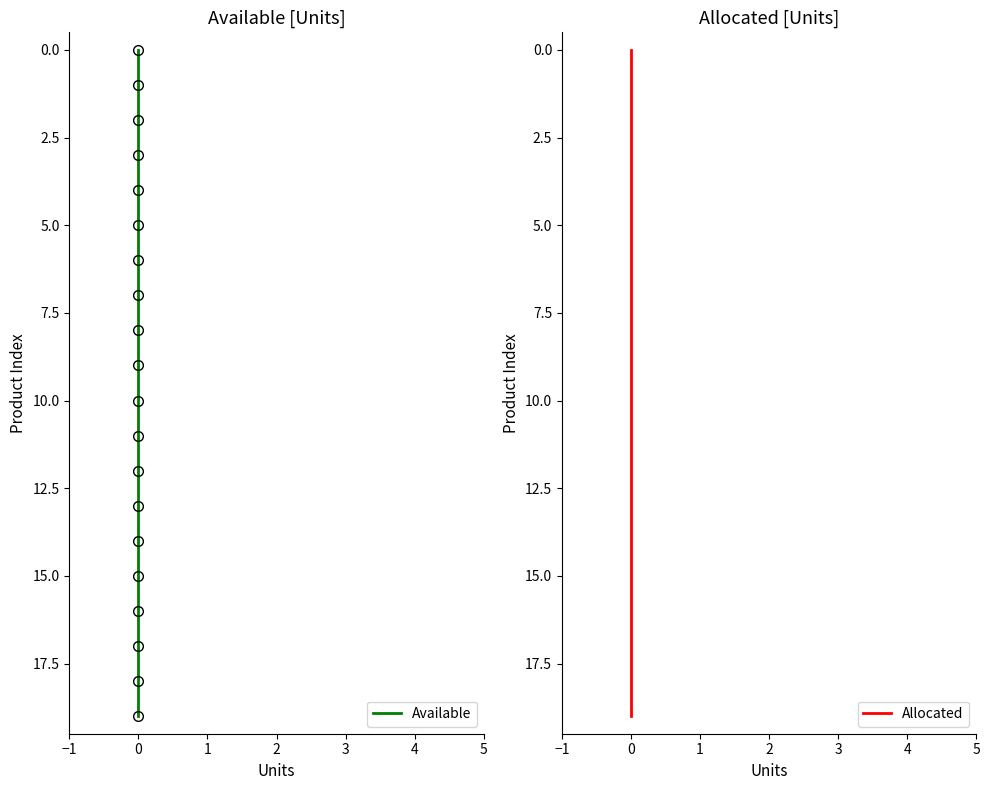

What is the label of the 4th point from the right?

16